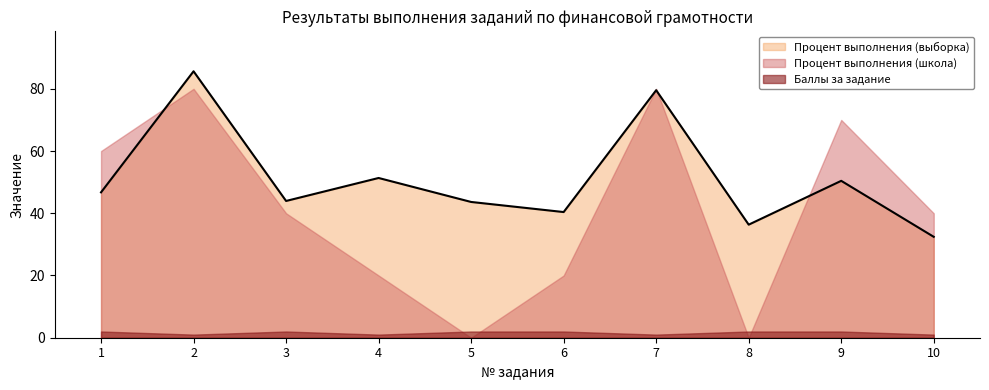

What is the sum of the Баллы за задание values at 8 and 7?

3.0